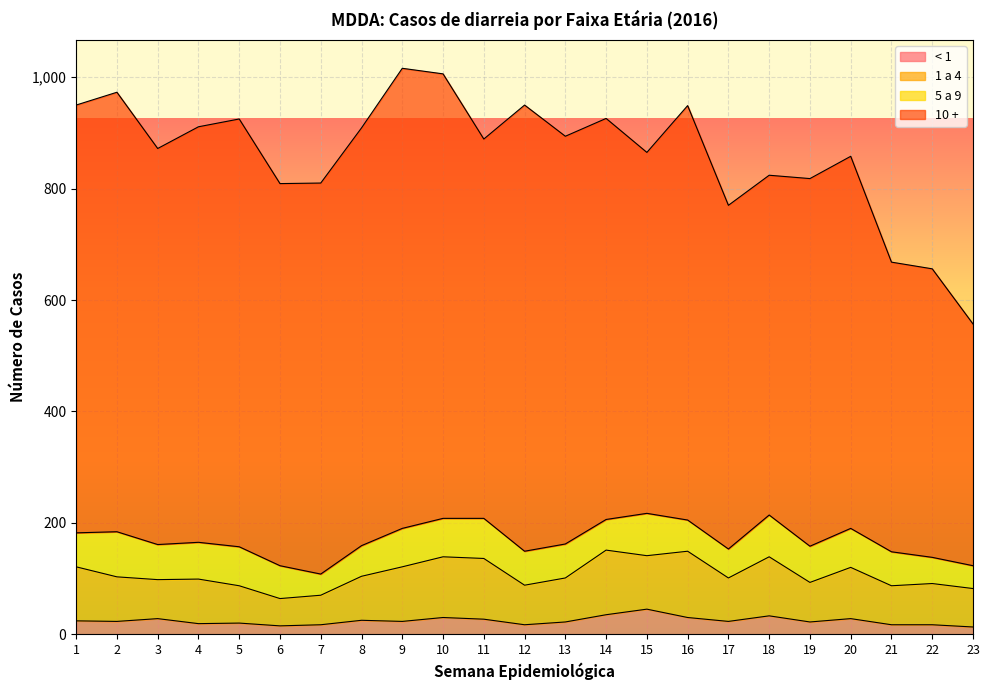

The value of 10 + at 10 is 798. True or false?

True